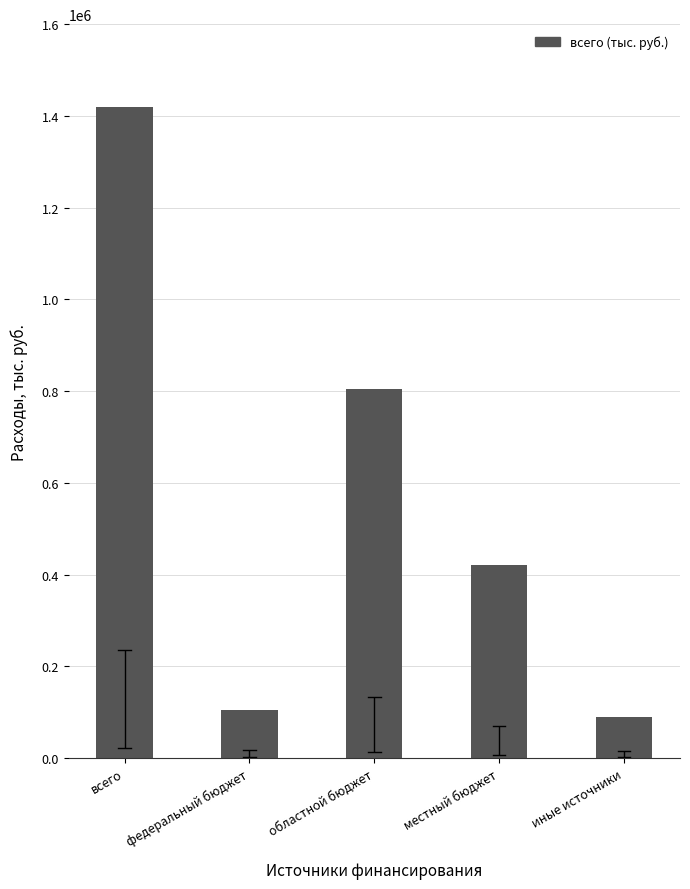

True or false: the data shows 1417212.6 at областной бюджет.

False